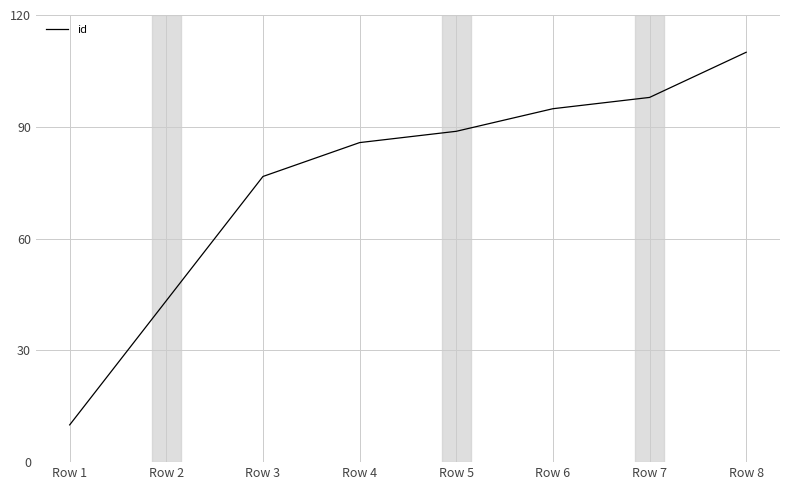

What is the difference between the maximum and second lowest values?

66.7